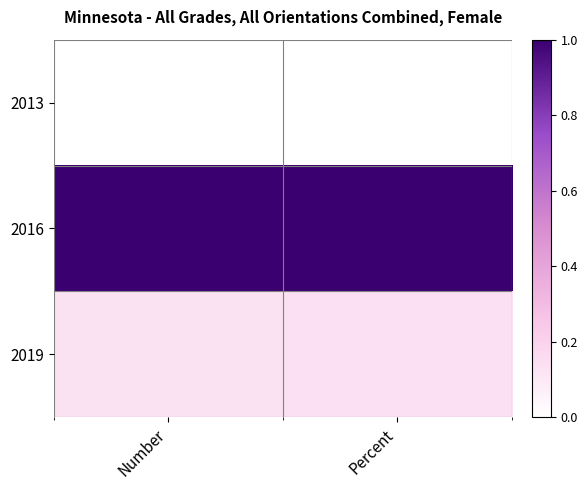

Reading left to right, extract all data points from this chart.

2013: Number=0.0	Percent=0.0
2016: Number=1.0	Percent=1.0
2019: Number=0.1	Percent=0.1